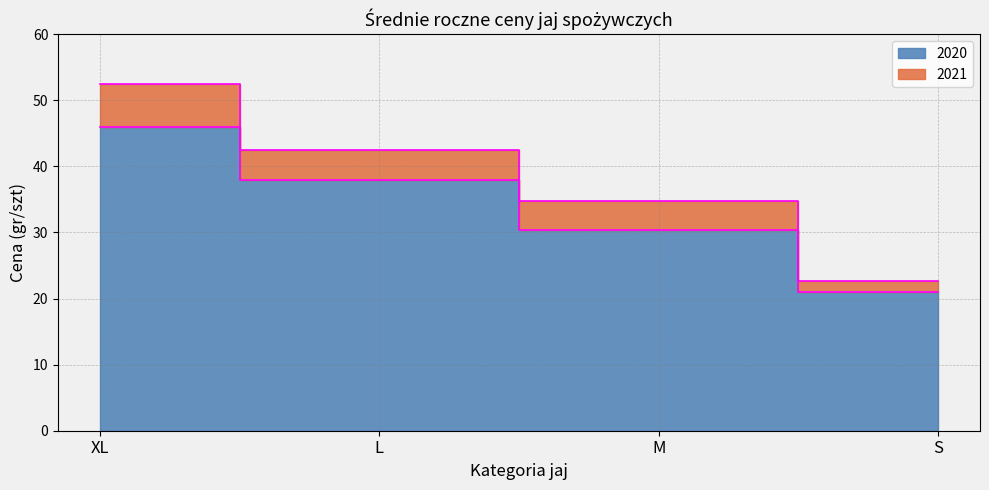

List the series in order of their peak value, lowest first.

2020, 2021